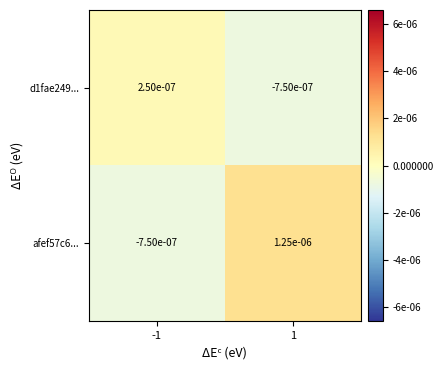

How many values in afef57c6... are below zero?

1